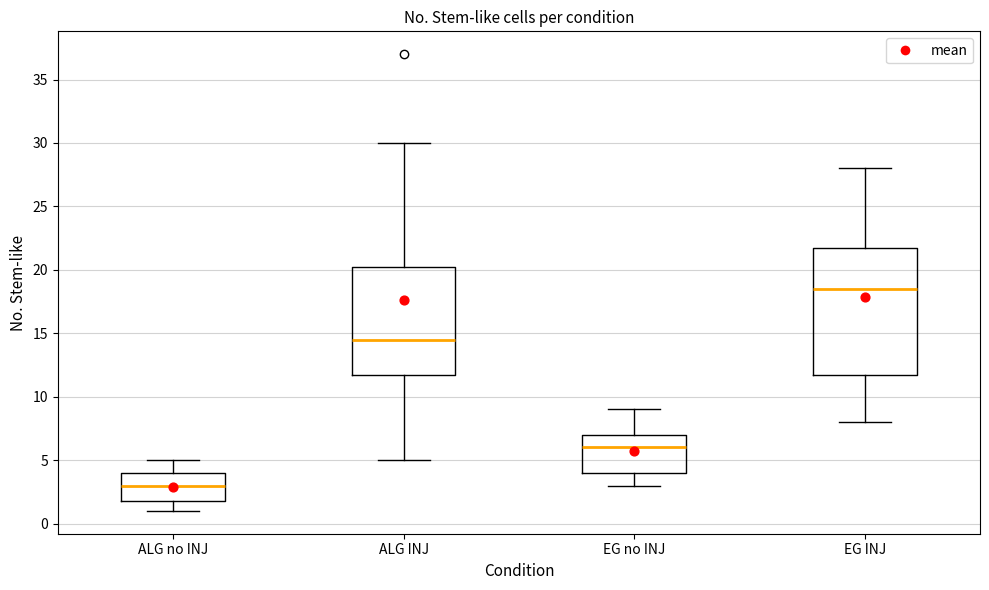

Reading left to right, transcribe this box plot: for each box, give where its median line is, the range the box spans, and where its two whiskers end, as read against the y-axis. The values are not printed on the chart, so give them approximately, as read against the axis.

ALG no INJ: median 3.0, box 2.0 to 4.0, whiskers 1.0 to 5.0
ALG INJ: median 14.5, box 12.0 to 20.5, whiskers 5.0 to 30.0
EG no INJ: median 6.0, box 4.0 to 7.0, whiskers 3.0 to 9.0
EG INJ: median 18.5, box 12.0 to 22.0, whiskers 8.0 to 28.0